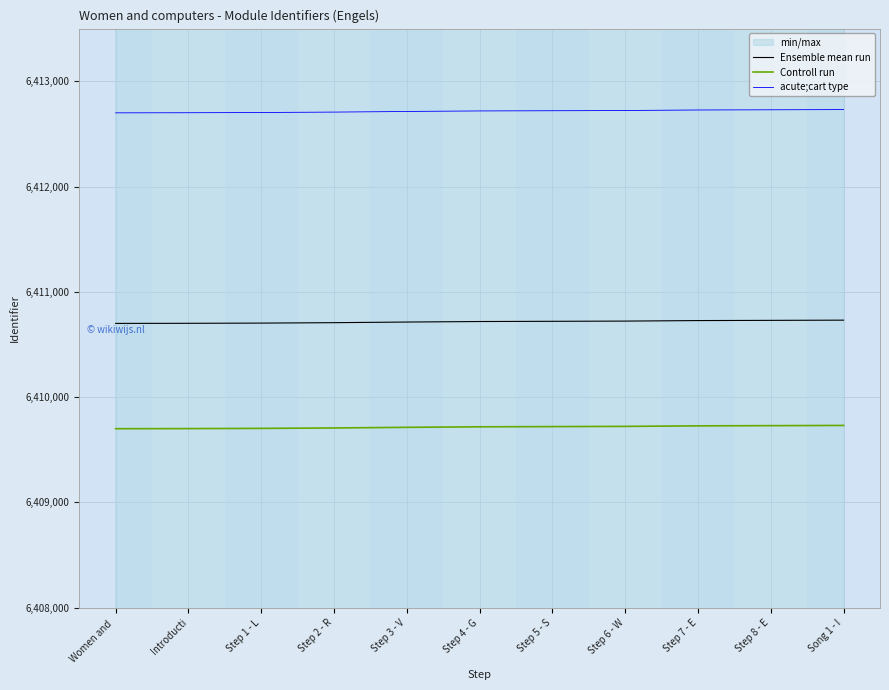

True or false: Ensemble mean run and acute;cart type cross at least once.

False